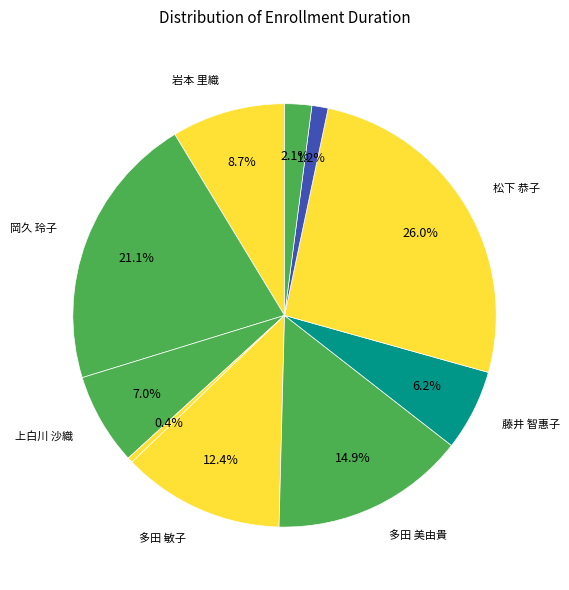

How many segments does this pie chart have?

10